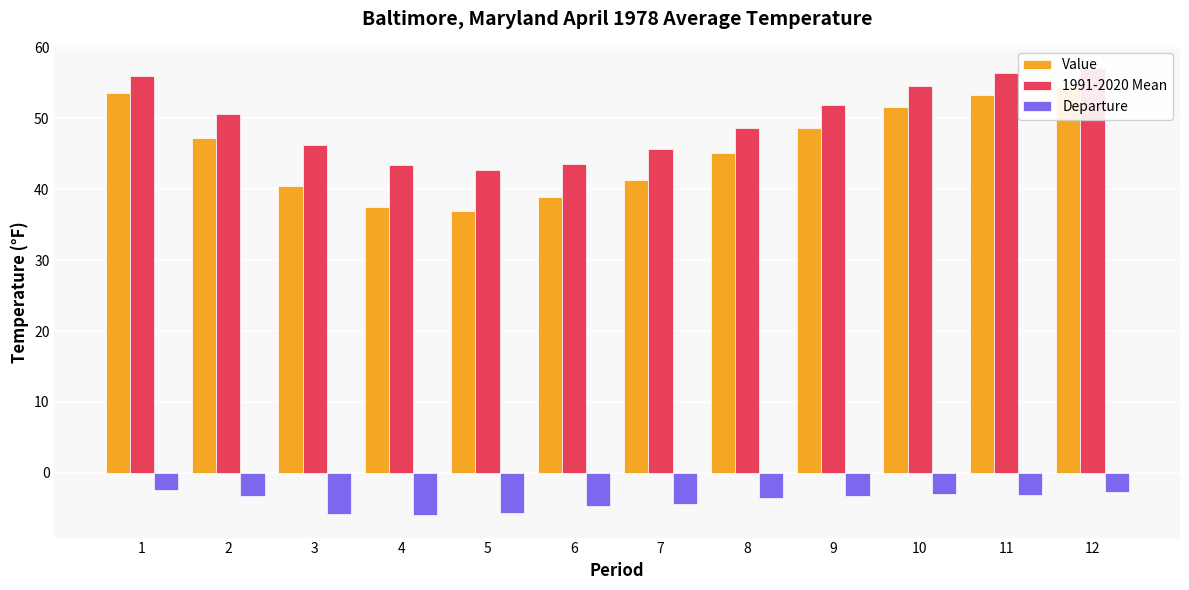

Count the number of categories in the chart.

12